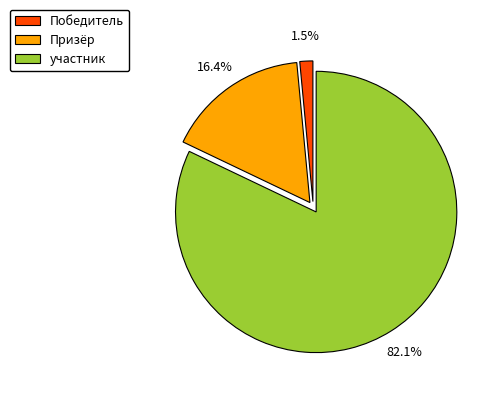

How many slices are in this pie chart?

3